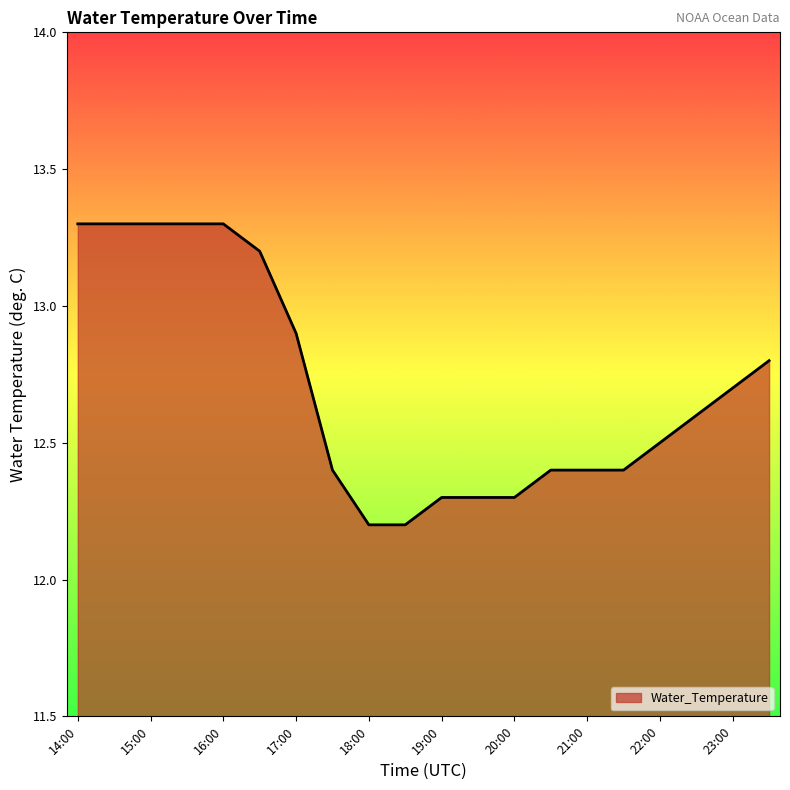

What is the greatest value displayed?

13.3